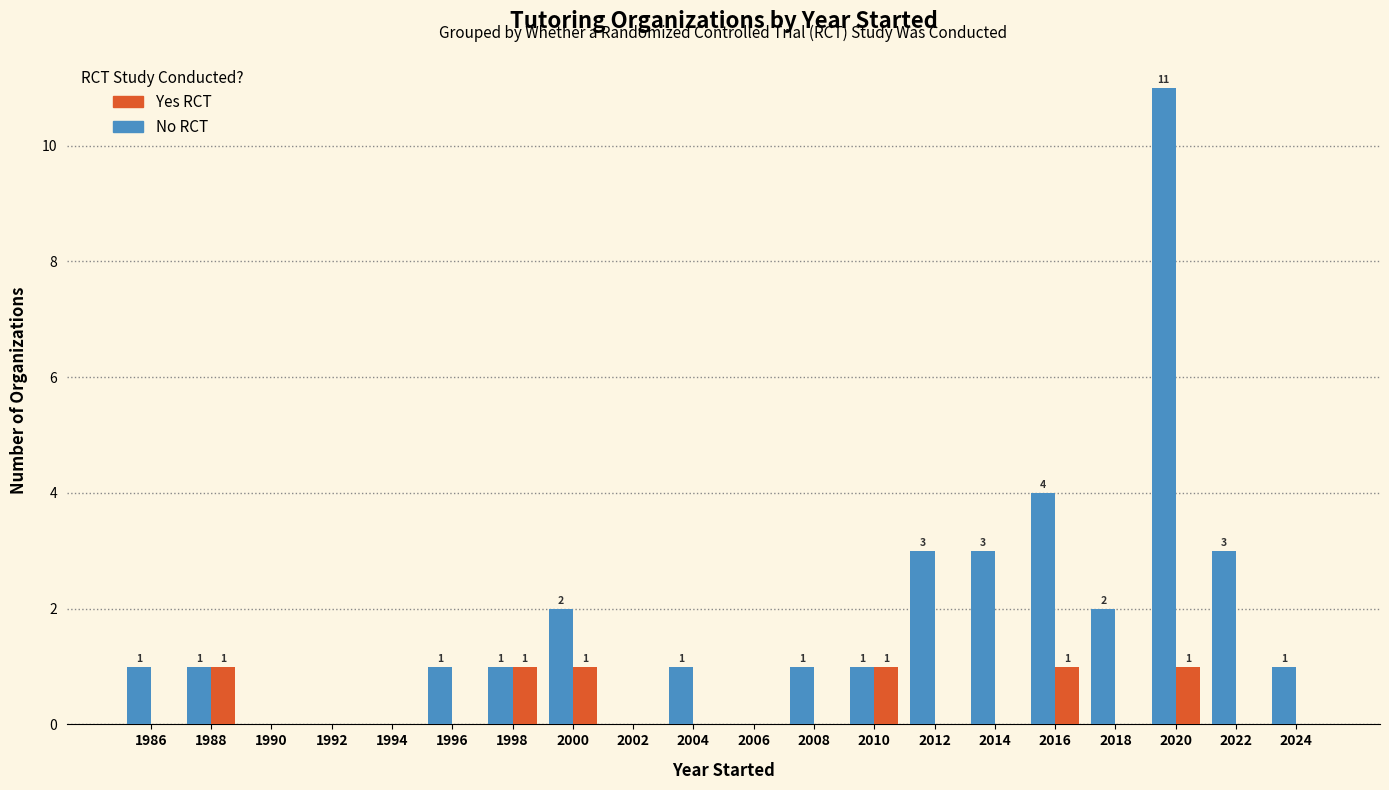

What is the difference between the Yes RCT values at 2024 and 2010?

1